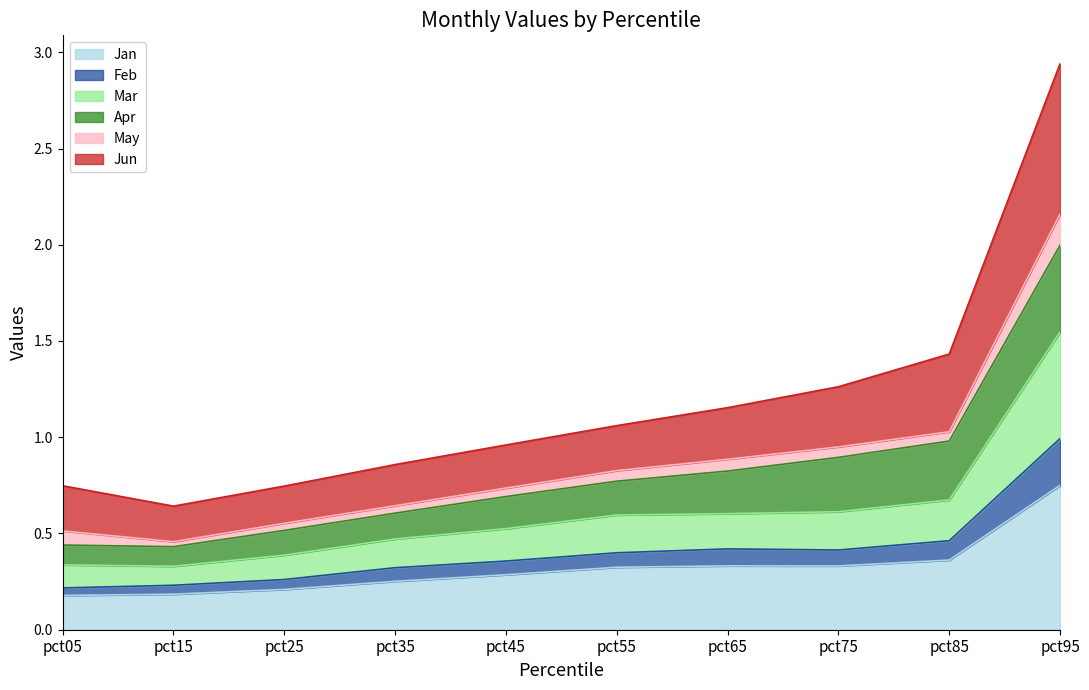

What are all the series names shown in the legend?

Jan, Feb, Mar, Apr, May, Jun